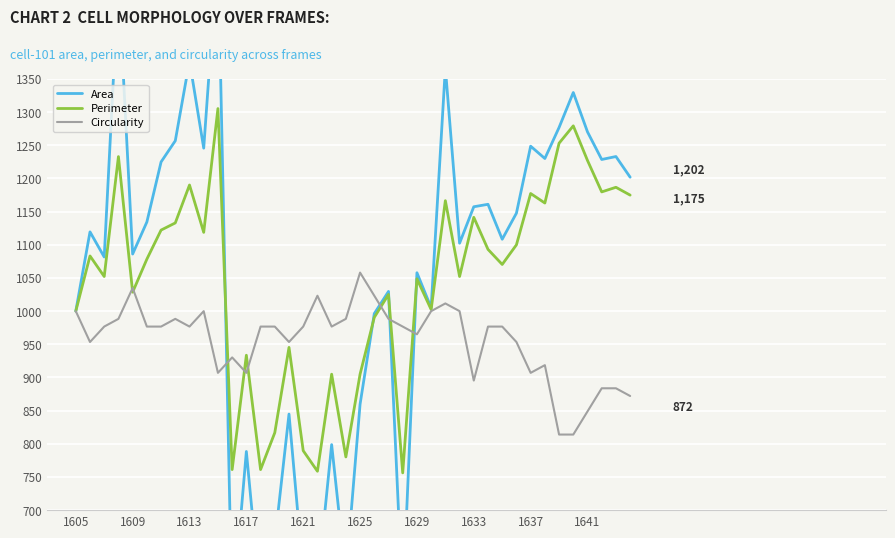

What are all the series names shown in the legend?

Area, Perimeter, Circularity